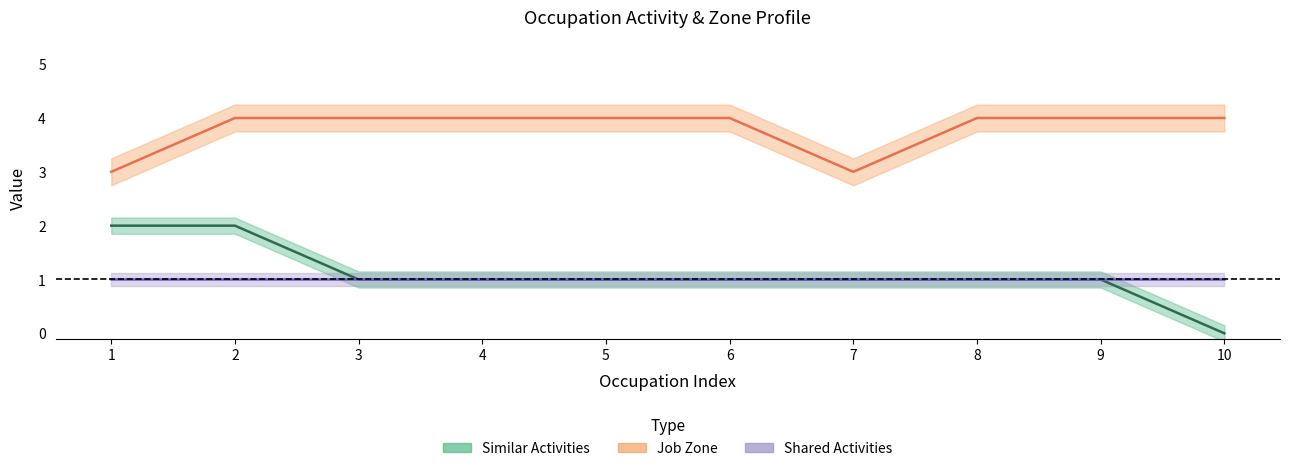

Which series has the widest spread of values?

Similar Activities